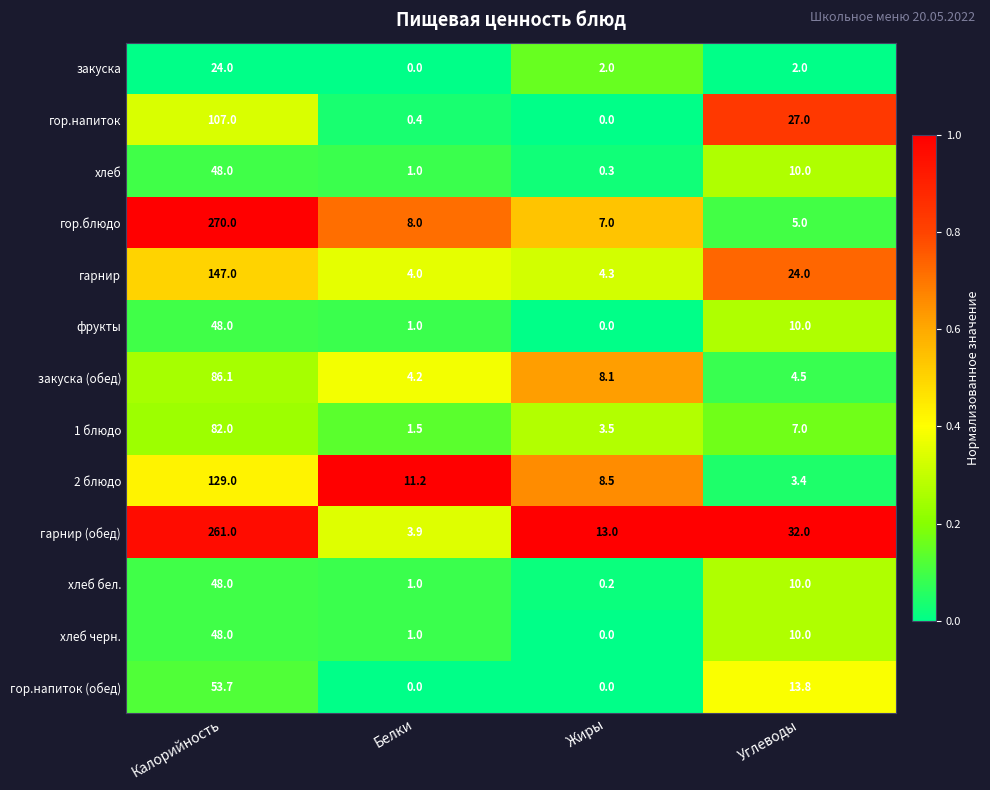

What is the spread (max minus min) of values at Углеводы?

30.0